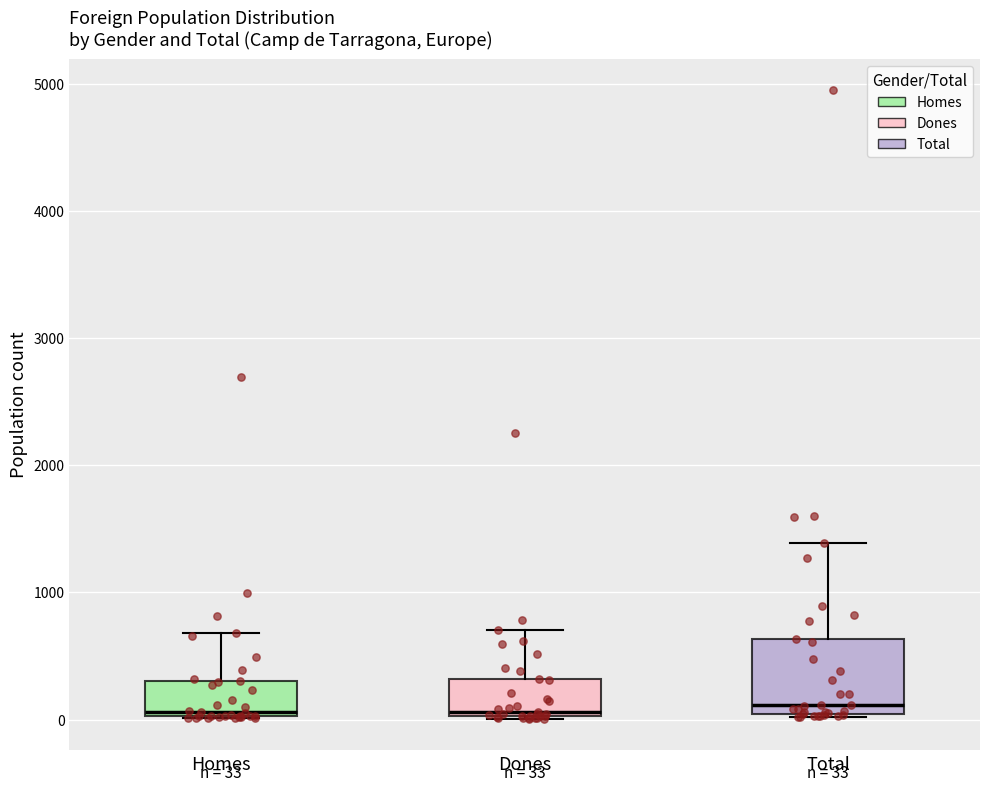

Comparing the boxes themselves (not the whiskers), which one is the tallest?

Total